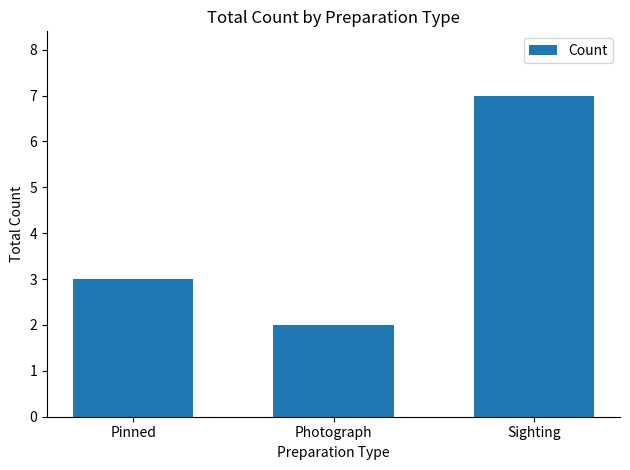

What is the maximum value shown in the chart?

7